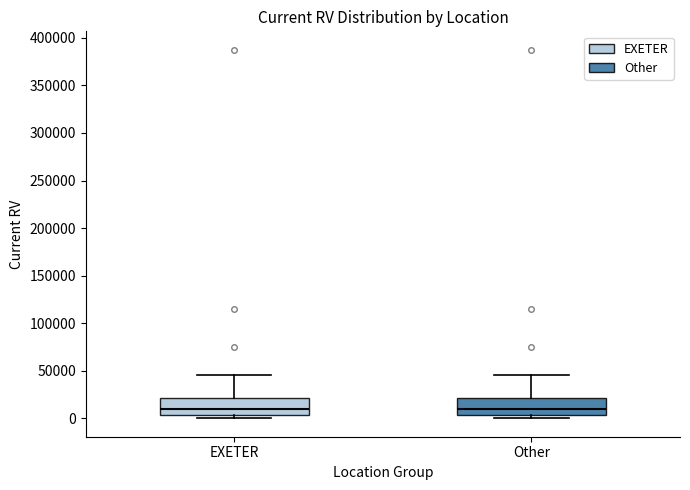

Reading left to right, read every box against the y-axis: the position of its median line, the range the box covers, and the ends of its whiskers. The values are not printed on the chart, so give them approximately, as read against the axis.

EXETER: median 10000, box 5000 to 20000, whiskers 0 to 45000
Other: median 10000, box 5000 to 20000, whiskers 0 to 45000